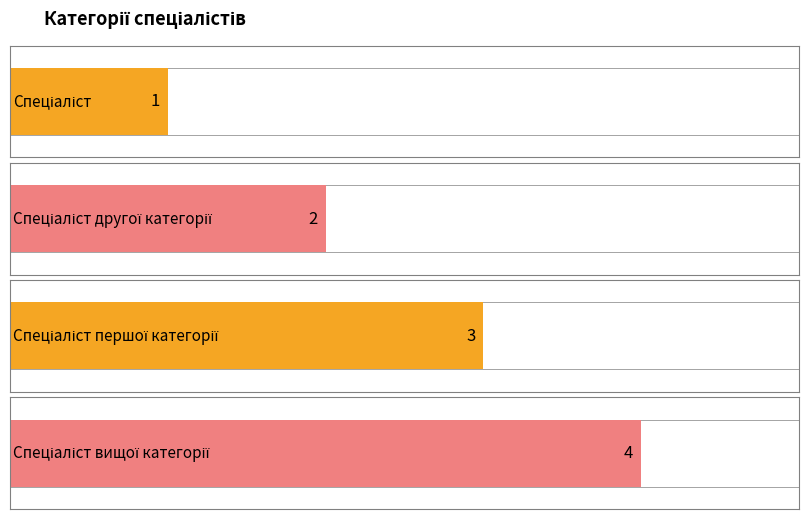

True or false: the data shows 2 at Спеціаліст.

False